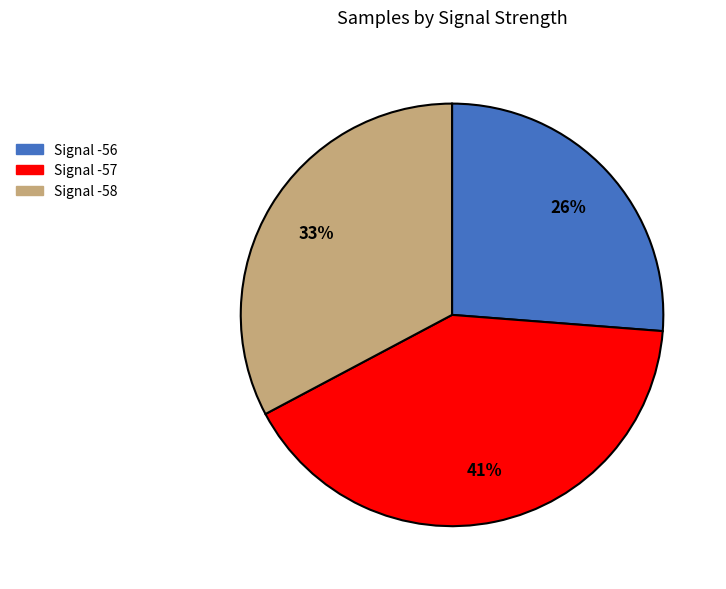

To the nearest percent, what is the difference between the largest and smallest slice percentages?

15%